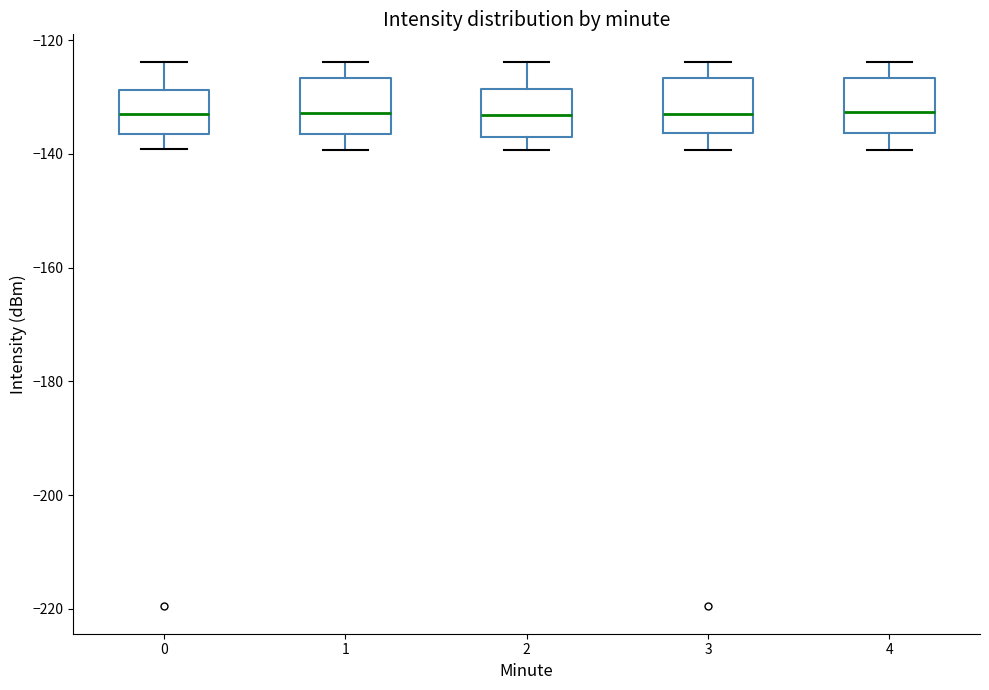

Reading left to right, read every box against the y-axis: the position of its median line, the range the box covers, and the ends of its whiskers. The values are not printed on the chart, so give them approximately, as read against the axis.

0: median -134, box -136 to -128, whiskers -140 to -124
1: median -132, box -136 to -126, whiskers -140 to -124
2: median -134, box -138 to -128, whiskers -140 to -124
3: median -134, box -136 to -126, whiskers -140 to -124
4: median -132, box -136 to -126, whiskers -140 to -124